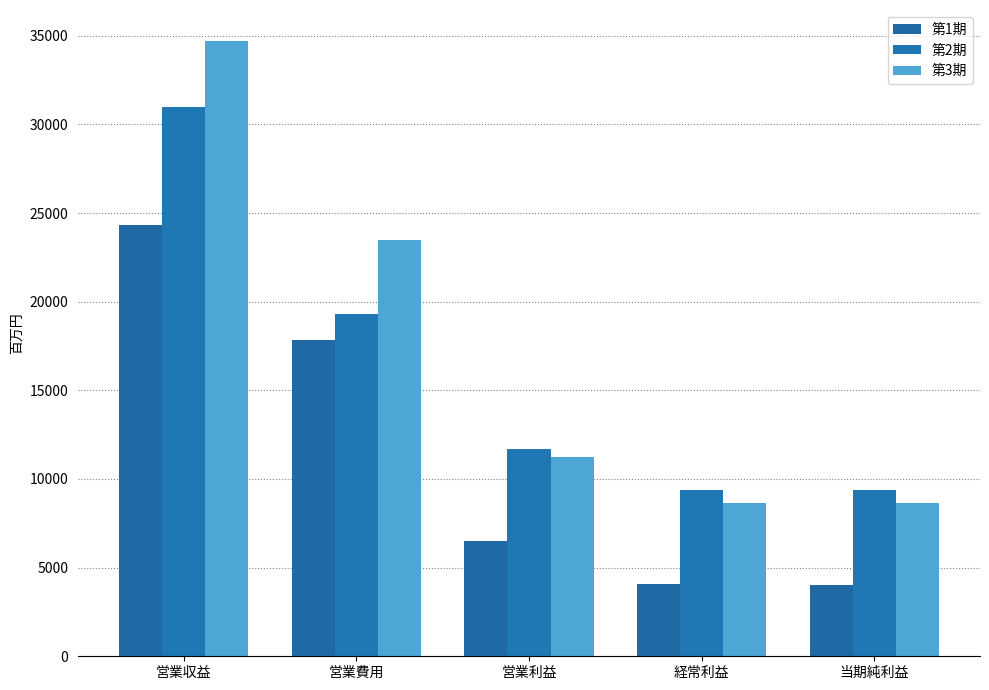

At how many categories does at least one series exceed 32077?

1